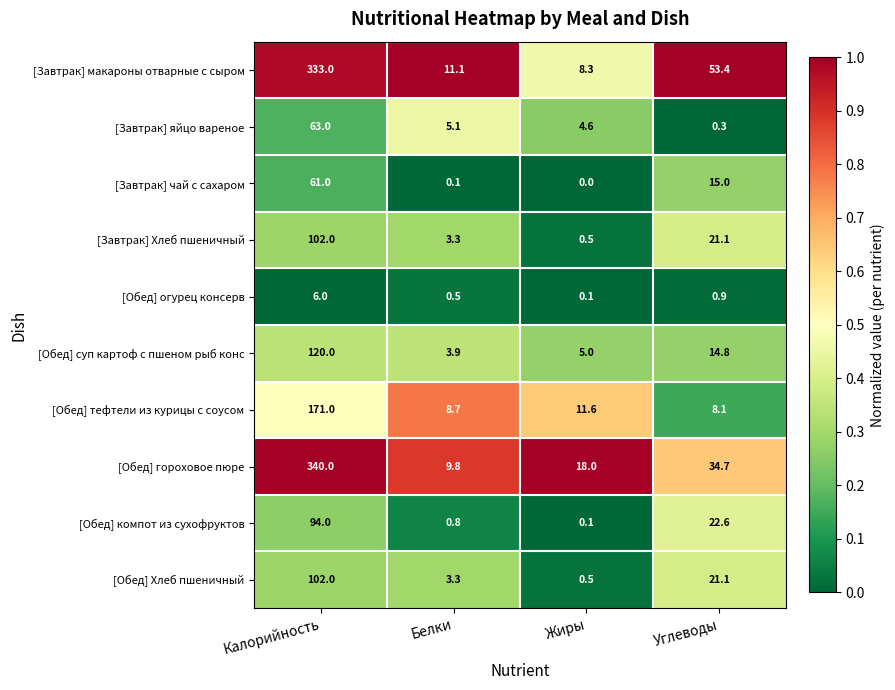

List the labels in order of [Обед] тефтели из курицы с соусом value, largest first.

Калорийность, Жиры, Белки, Углеводы